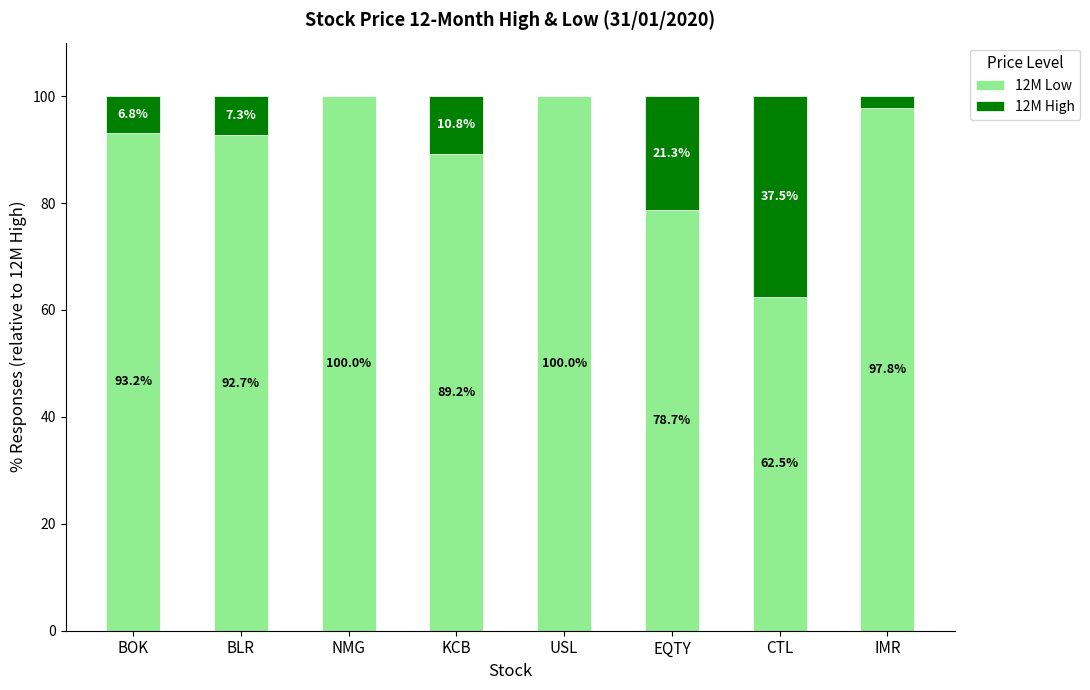

True or false: 12M Low has a value of 100.0 at NMG.

True